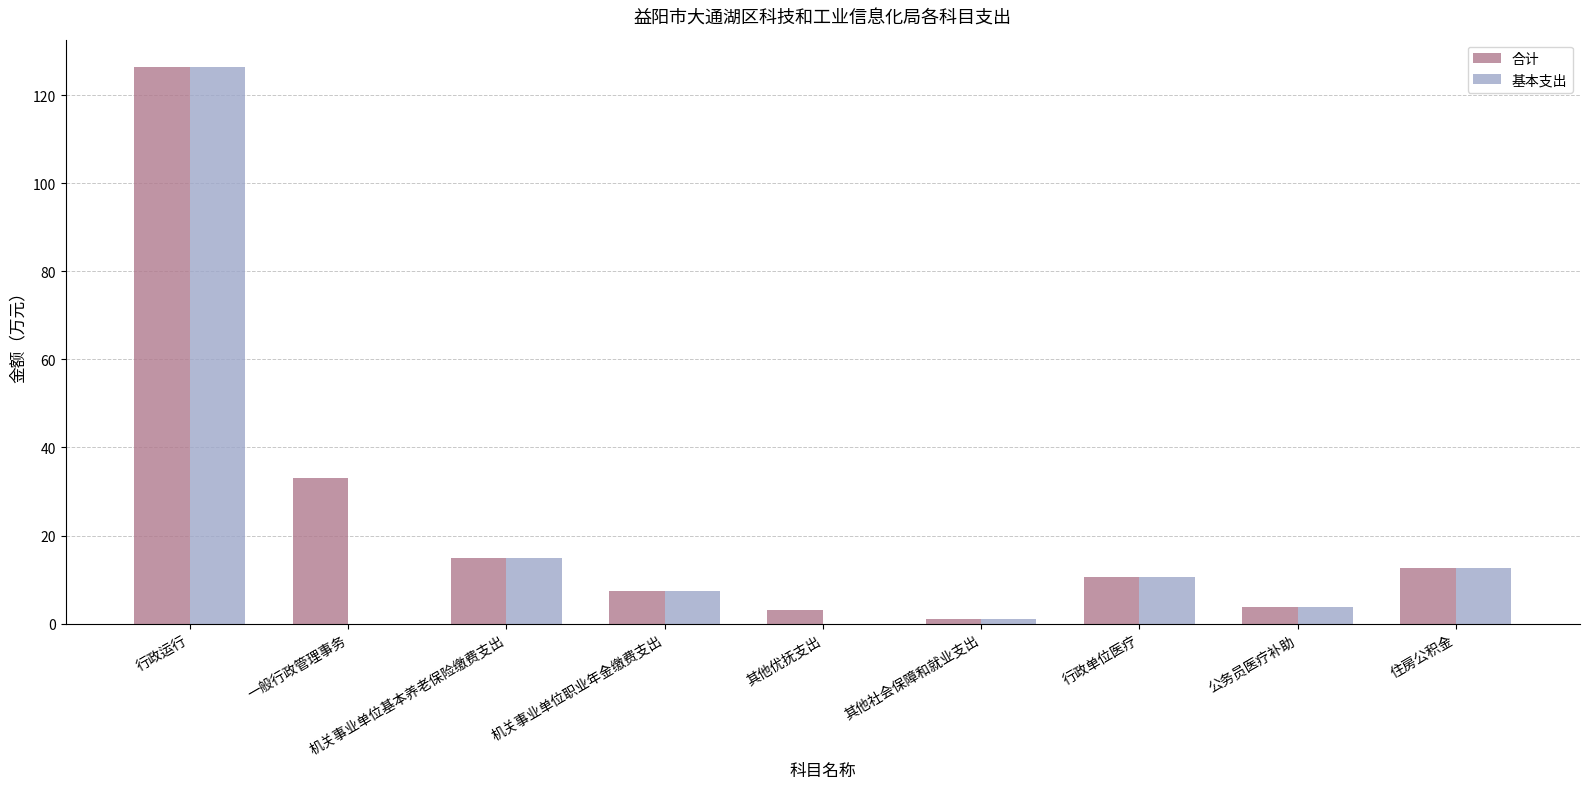

What is the maximum value for 基本支出?

126.3